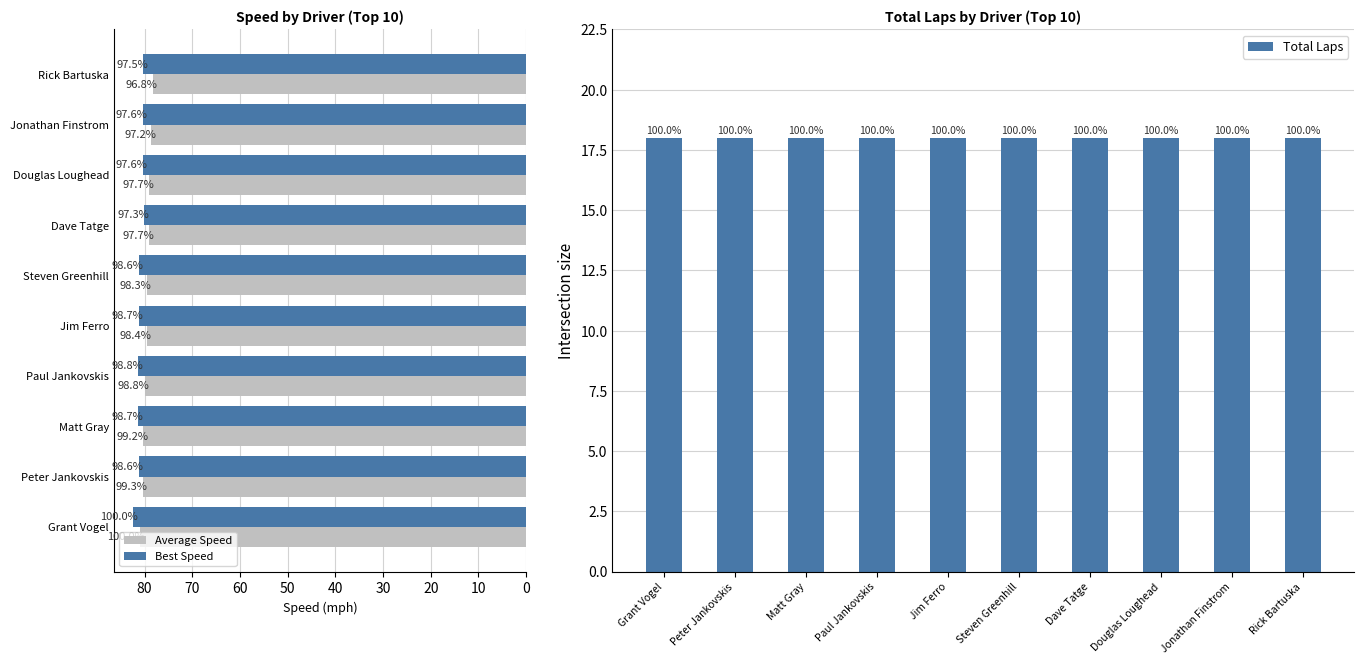

What is the approximate value of Total Laps at 50?

18.0